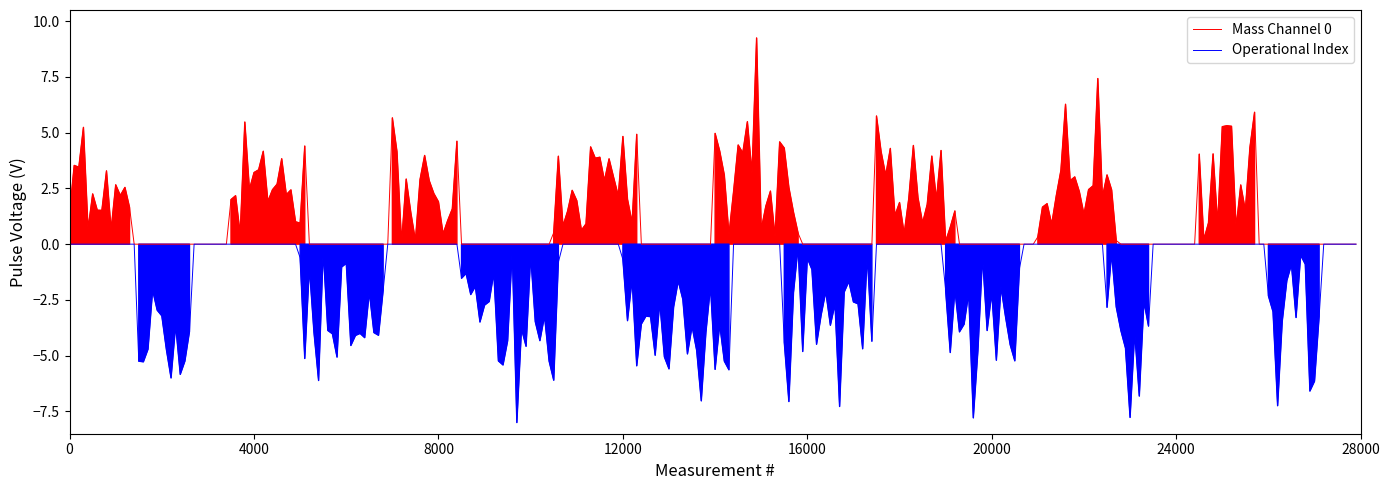

Between 3 and 5, which series saw the biggest shift?

Mass Channel 0